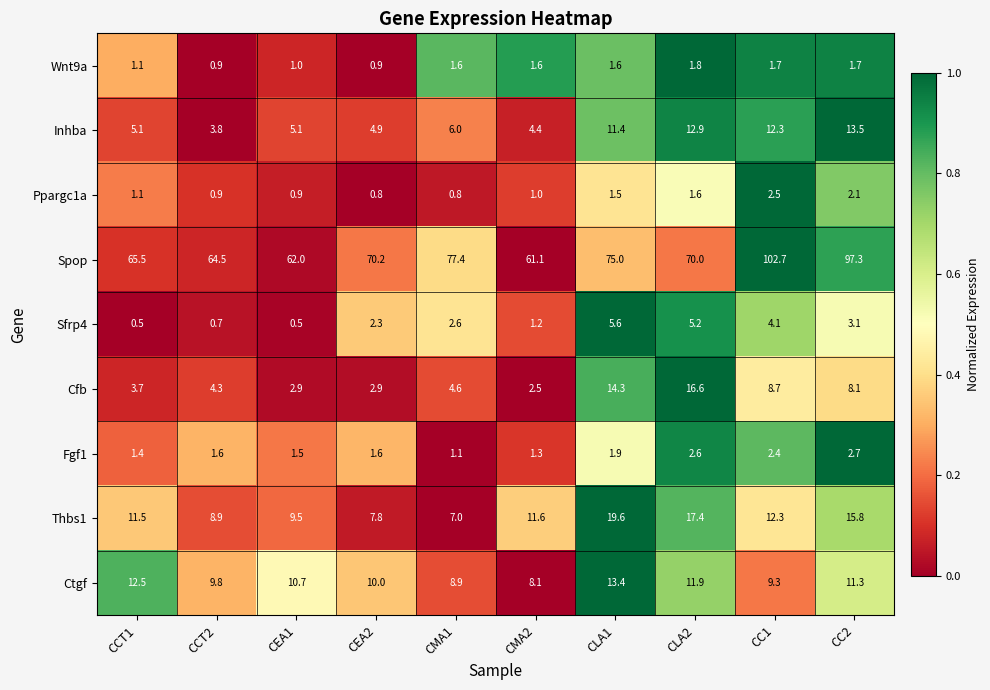

At CMA2, list the series in order from smallest to largest.

Ppargc1a, Sfrp4, Fgf1, Wnt9a, Cfb, Inhba, Ctgf, Thbs1, Spop